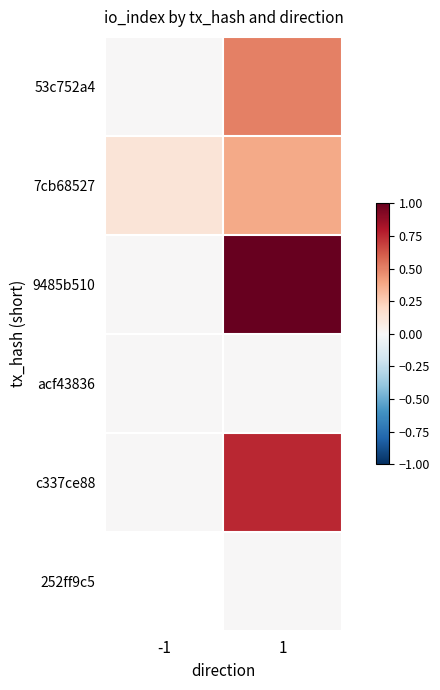

What is the difference between the 7cb68527 values at 1 and -1?

0.2